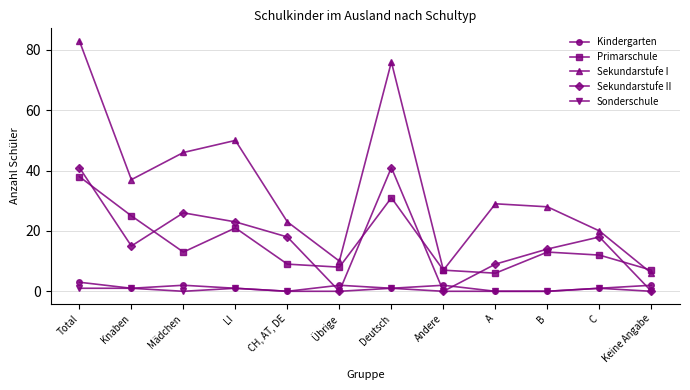

The value of Sekundarstufe II at Knaben is 15. True or false?

True